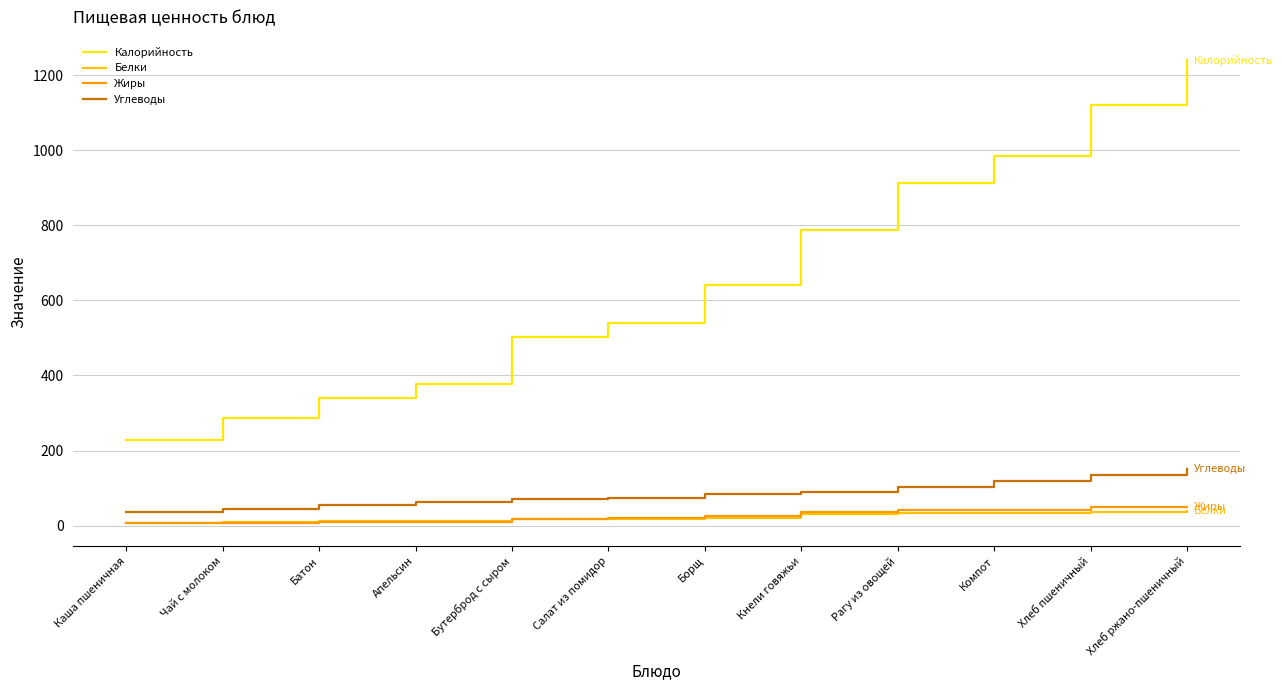

Reading left to right, list all the values displayed in this chart.

Калорийность: 229	287	339	377	502	541	641	789	914	986	1122	1241
Белки: 7	9	11	12	17	18	21	31	34	34	36	39
Жиры: 7	8	9	9	17	20	26	36	42	42	49	50
Углеводы: 35	45	55	63	71	74	84	89	103	120	135	151